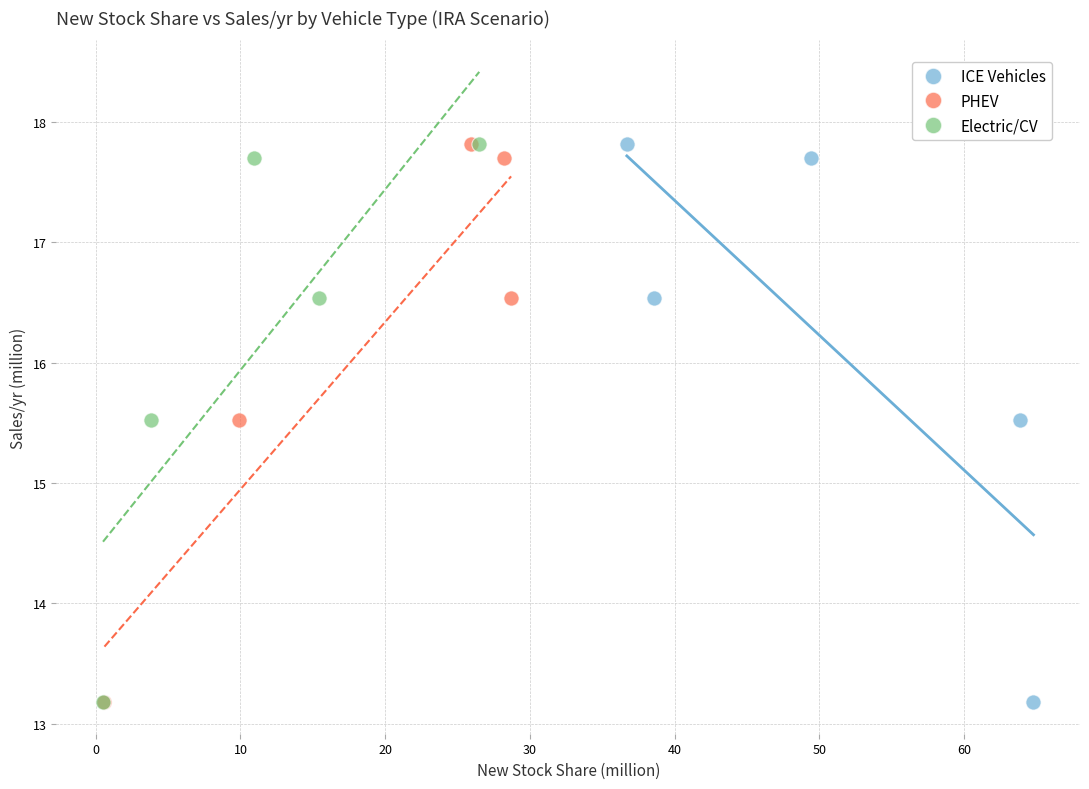

What are all the series names shown in the legend?

ICE Vehicles, PHEV, Electric/CV